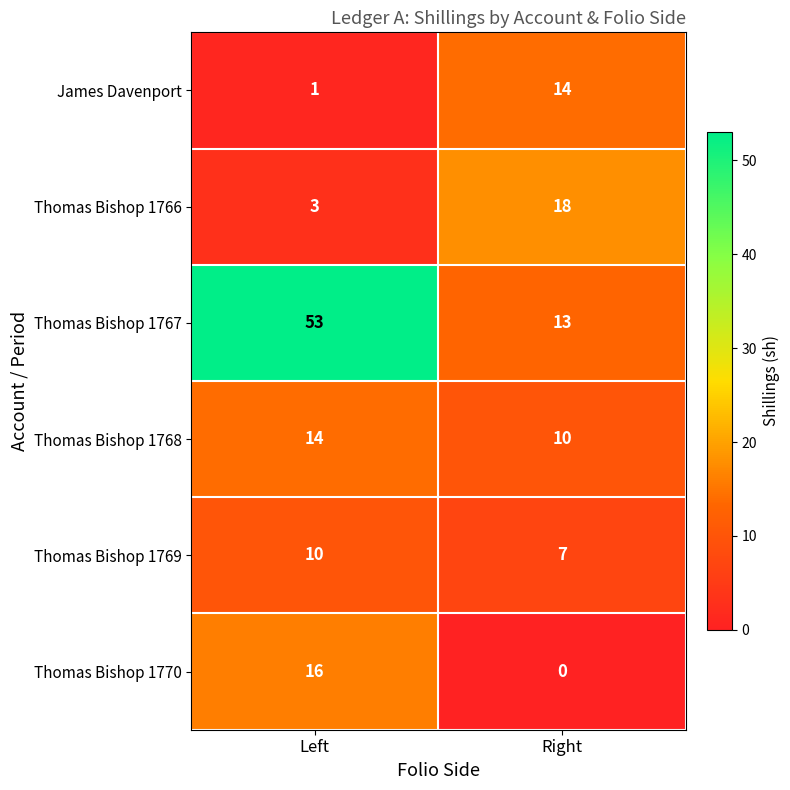

Reading right to left, list all the values displayed in this chart.

James Davenport: Right=14	Left=1
Thomas Bishop 1766: Right=18	Left=3
Thomas Bishop 1767: Right=13	Left=53
Thomas Bishop 1768: Right=10	Left=14
Thomas Bishop 1769: Right=7	Left=10
Thomas Bishop 1770: Right=0	Left=16